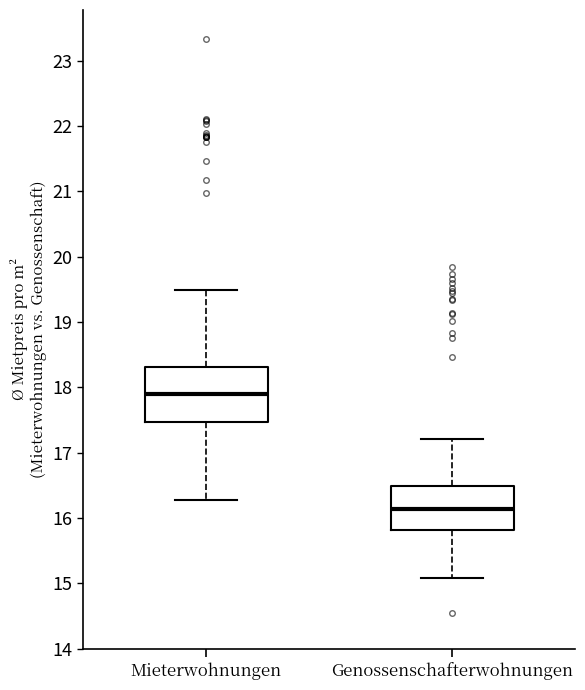

Reading left to right, transcribe this box plot: for each box, give where its median line is, the range the box spans, and where its two whiskers end, as read against the y-axis. The values are not printed on the chart, so give them approximately, as read against the axis.

Mieterwohnungen: median 17.9, box 17.5 to 18.3, whiskers 16.3 to 19.5
Genossenschafterwohnungen: median 16.1, box 15.8 to 16.5, whiskers 15.1 to 17.2